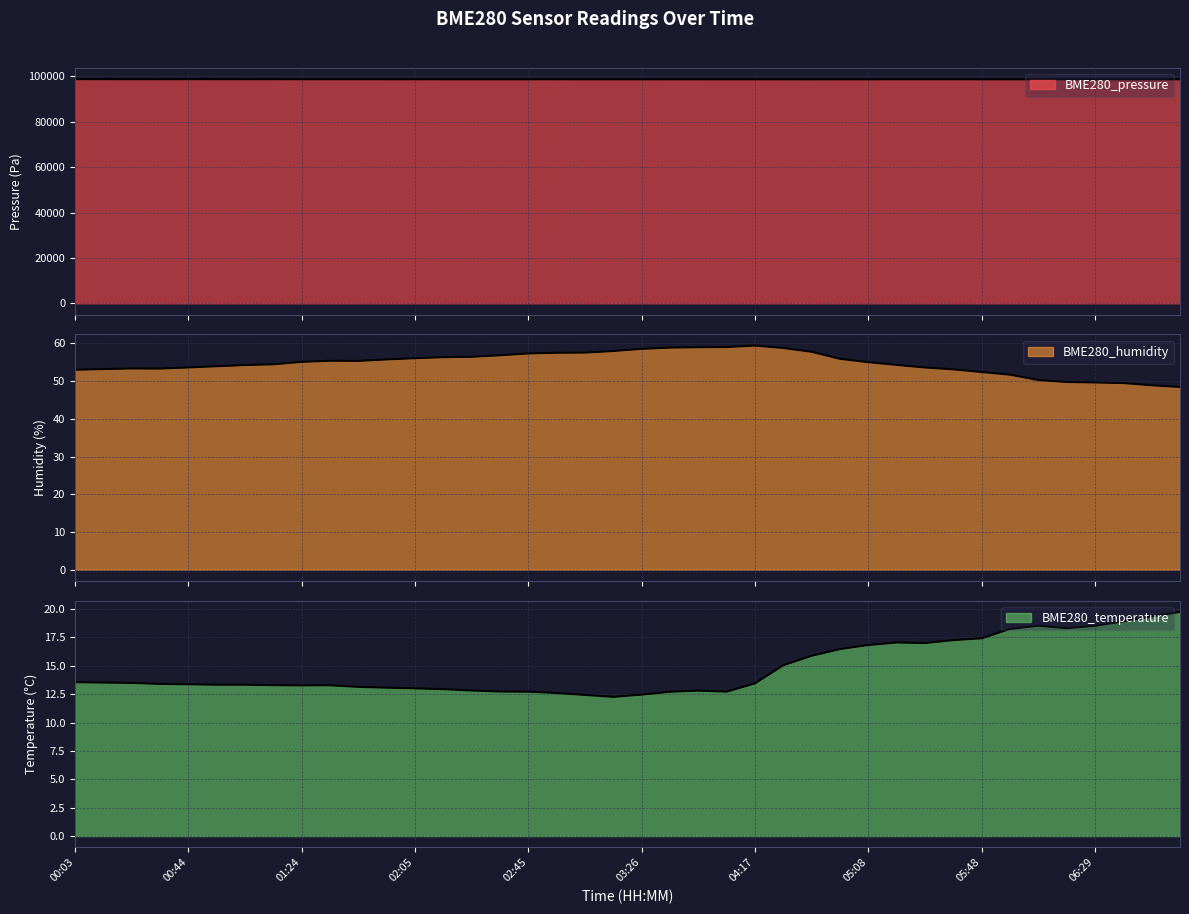

Which category has the highest value in the BME280_humidity series?

04:17